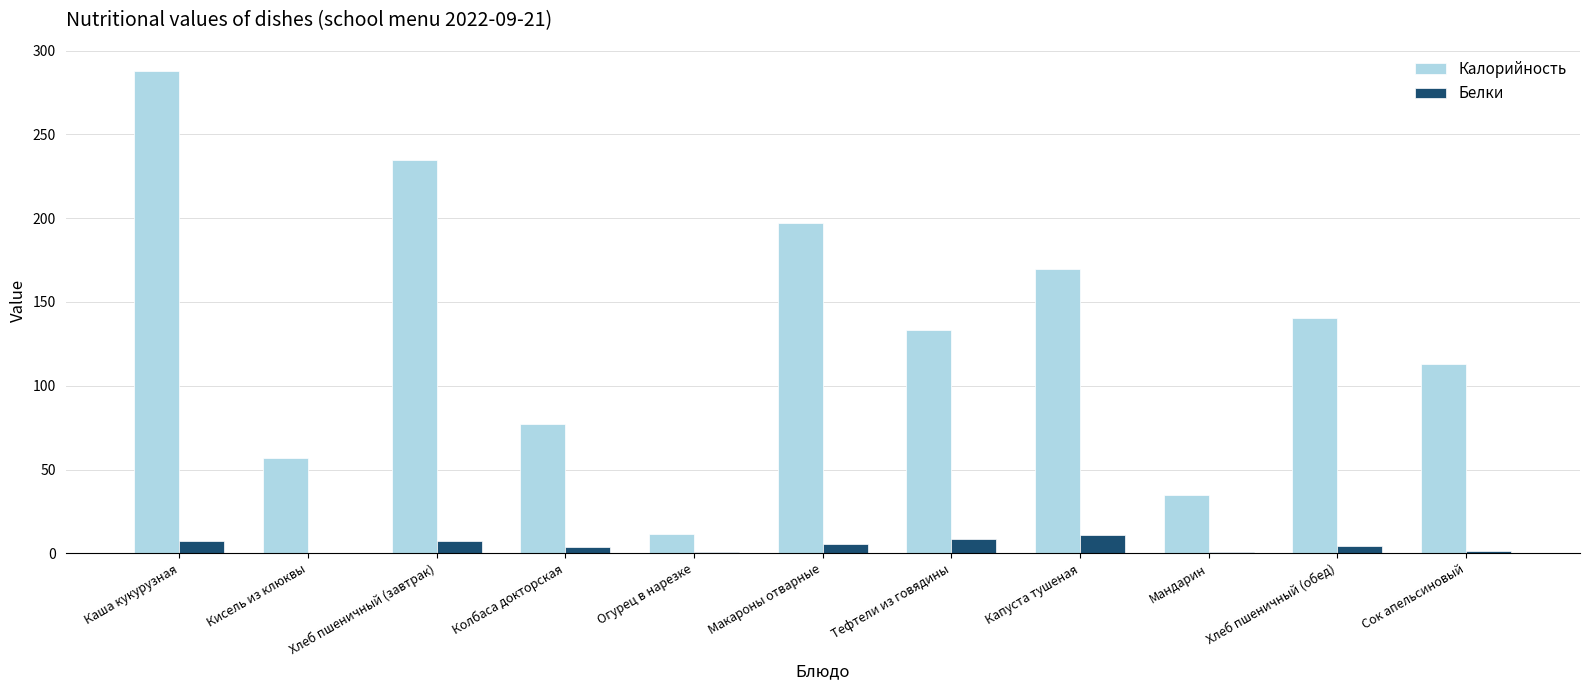

What is the maximum value for Калорийность?

287.8